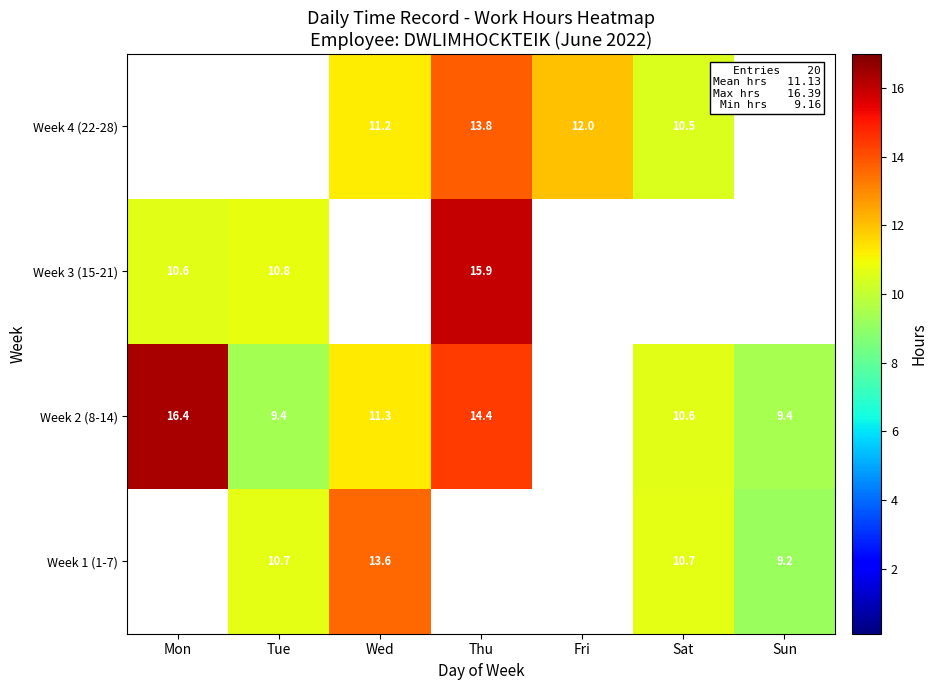

At which category does the chart reach its minimum across all series?

Mon